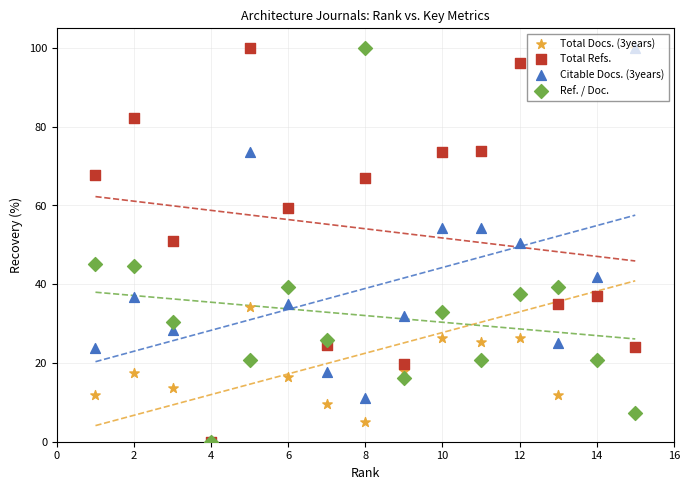

Which series contains the highest Y value?

Total Docs. (3years)